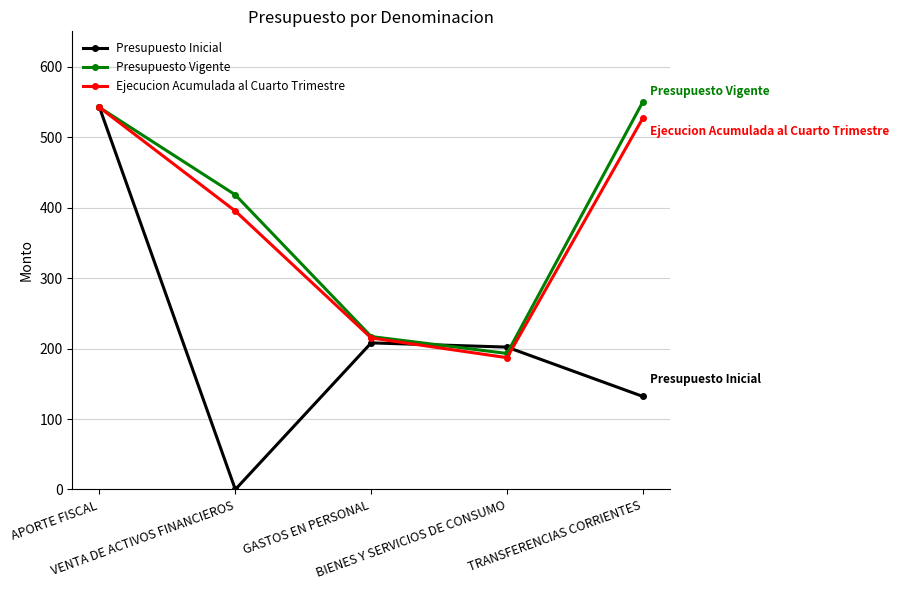

Reading right to left, list all the values displayed in this chart.

Presupuesto Inicial: 132	202	208	0	542
Presupuesto Vigente: 550	193	217	418	542
Ejecucion Acumulada al Cuarto Trimestre: 527	187	215	395	542